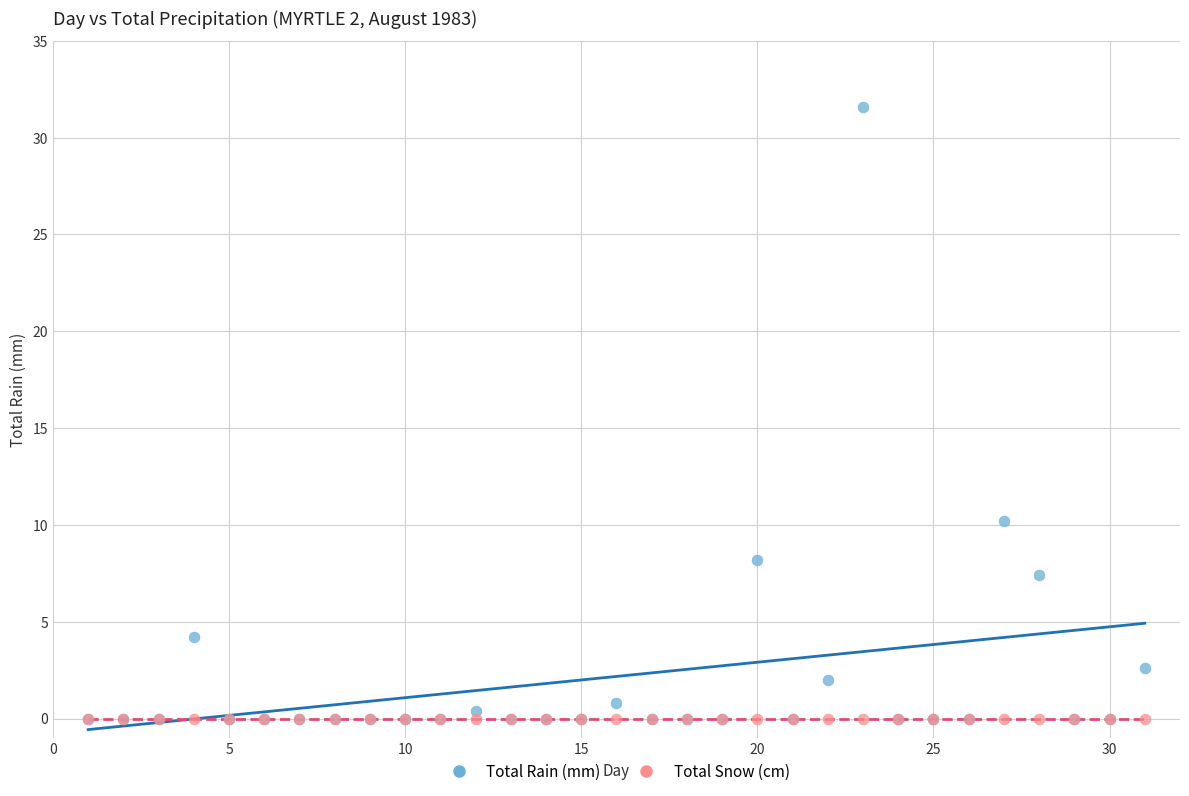

Which series contains the highest Y value?

Total Rain (mm)